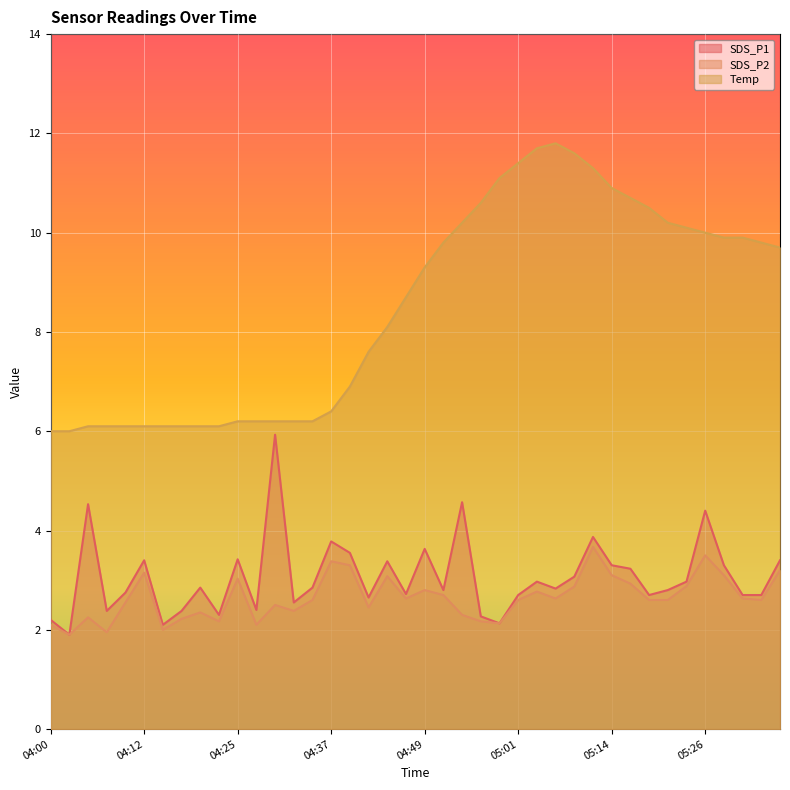

True or false: SDS_P2 has more than 1 interior local peaks.

True